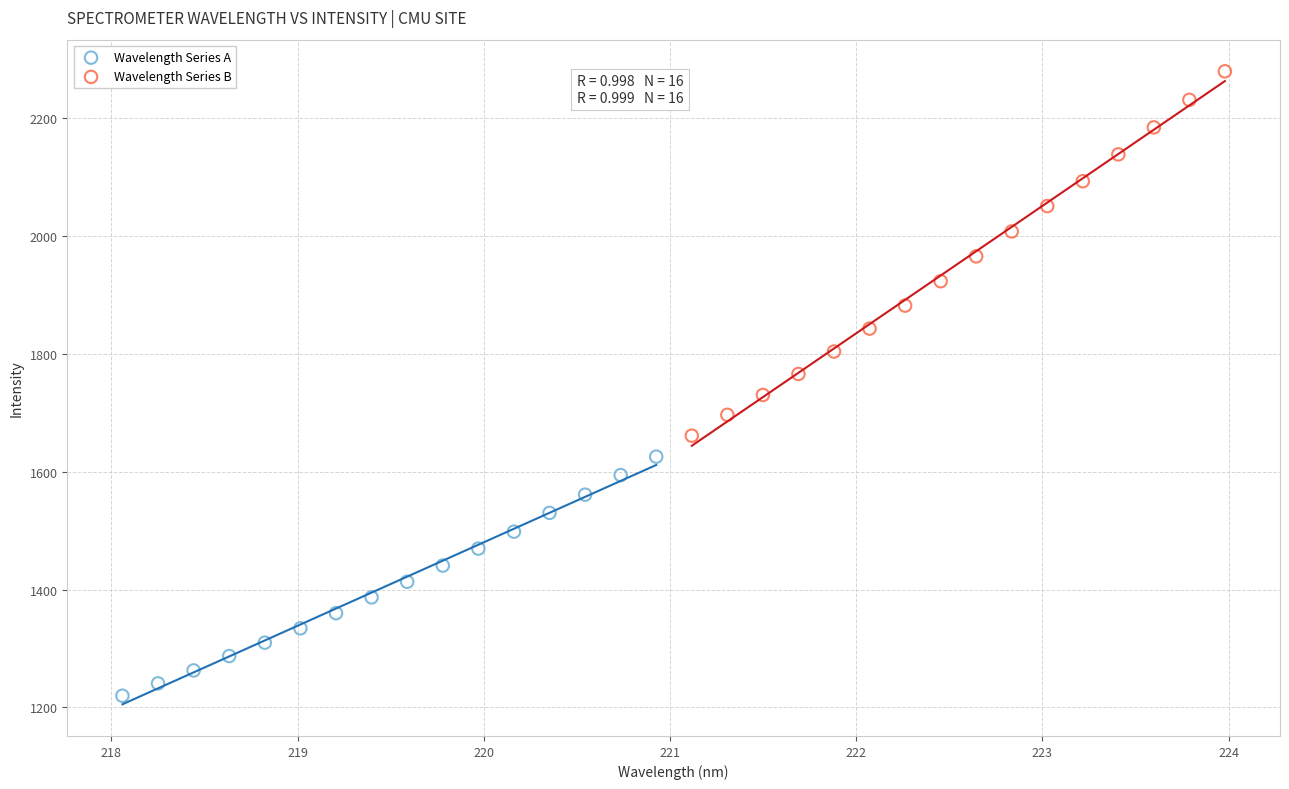

Which series contains the highest Y value?

Wavelength Series B